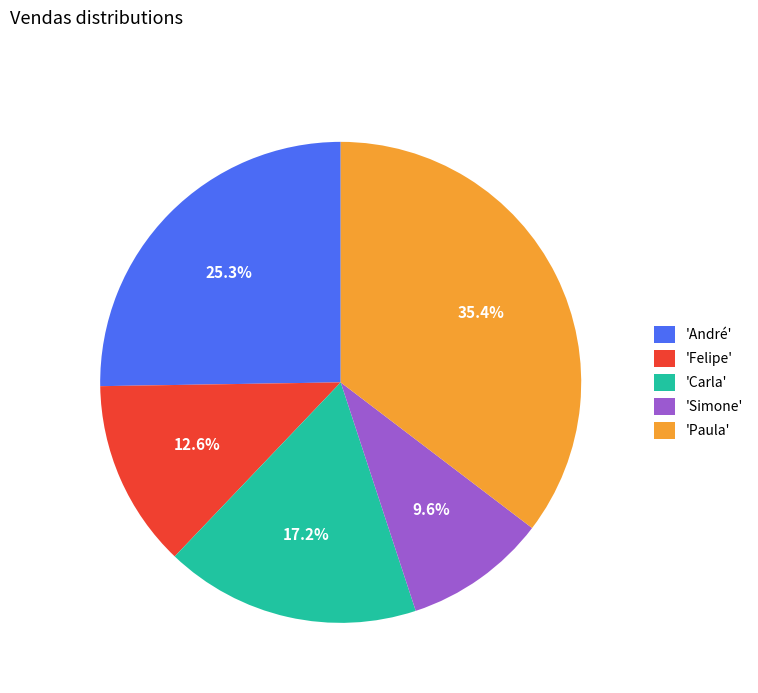

Rank the categories by value from lowest to highest.

'Simone', 'Felipe', 'Carla', 'André', 'Paula'